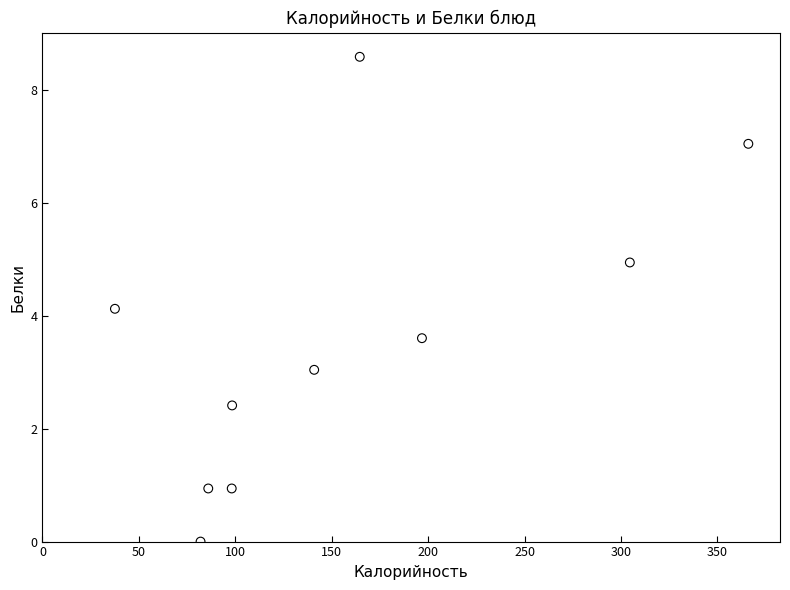

What Y value in the scatter plot is closest to 4?

4.1